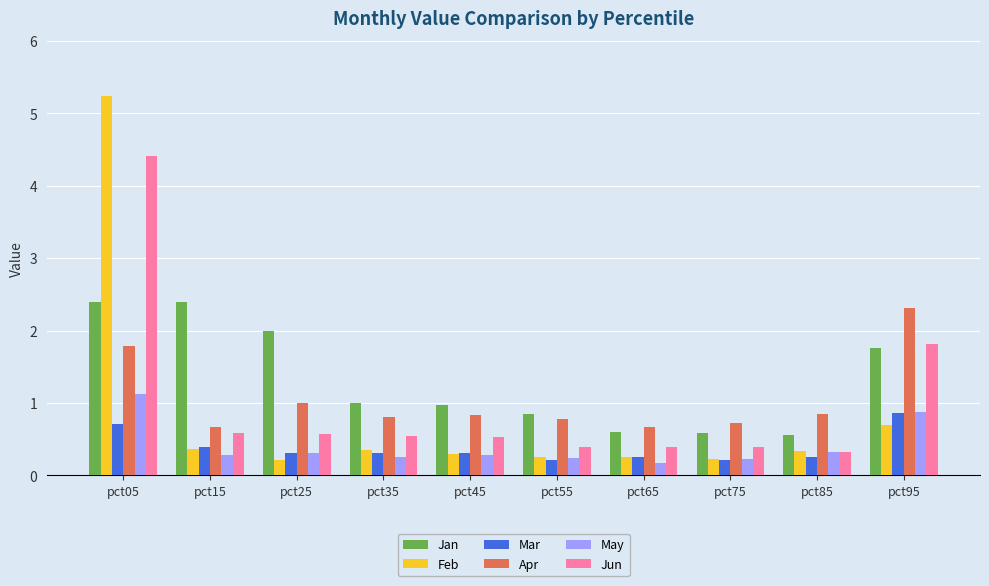

True or false: Apr has a value of 1.5 at pct45.

False